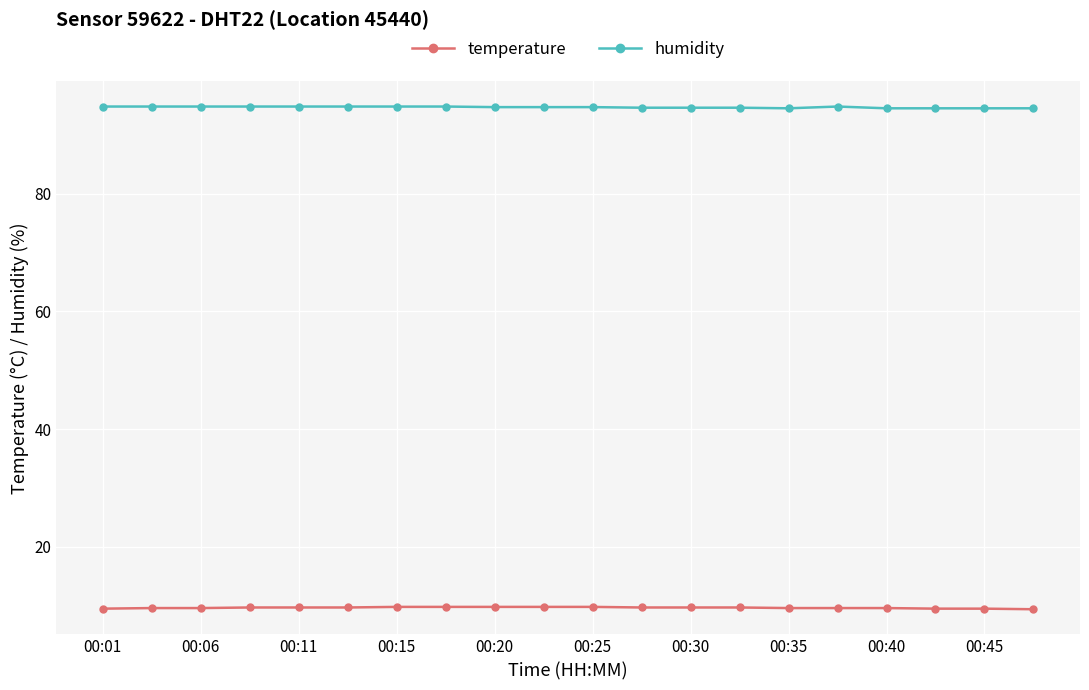

Which series has the largest total across all categories?

humidity